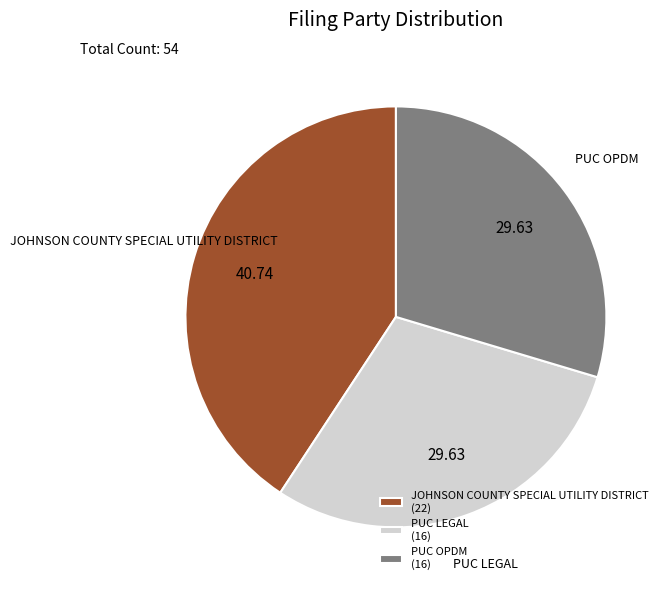

Combined, do JOHNSON COUNTY SPECIAL UTILITY DISTRICT (22) and PUC OPDM (16) account for over 50%?

Yes